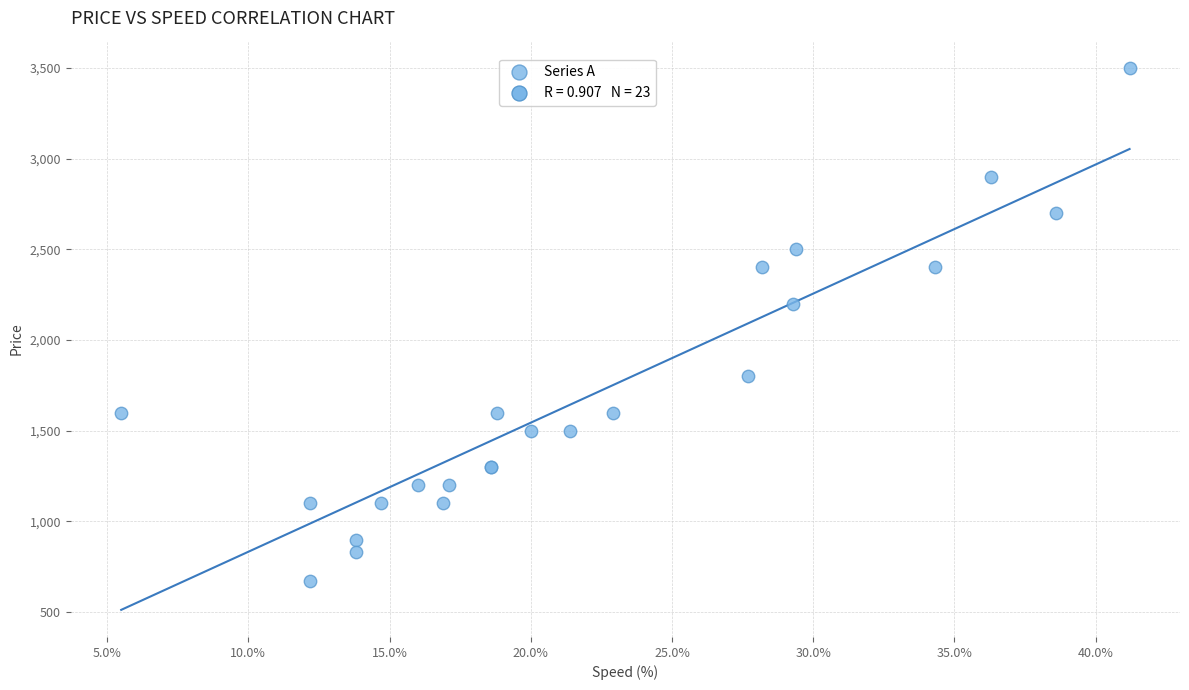

What Y value in the scatter plot is closest to 2085?

2200